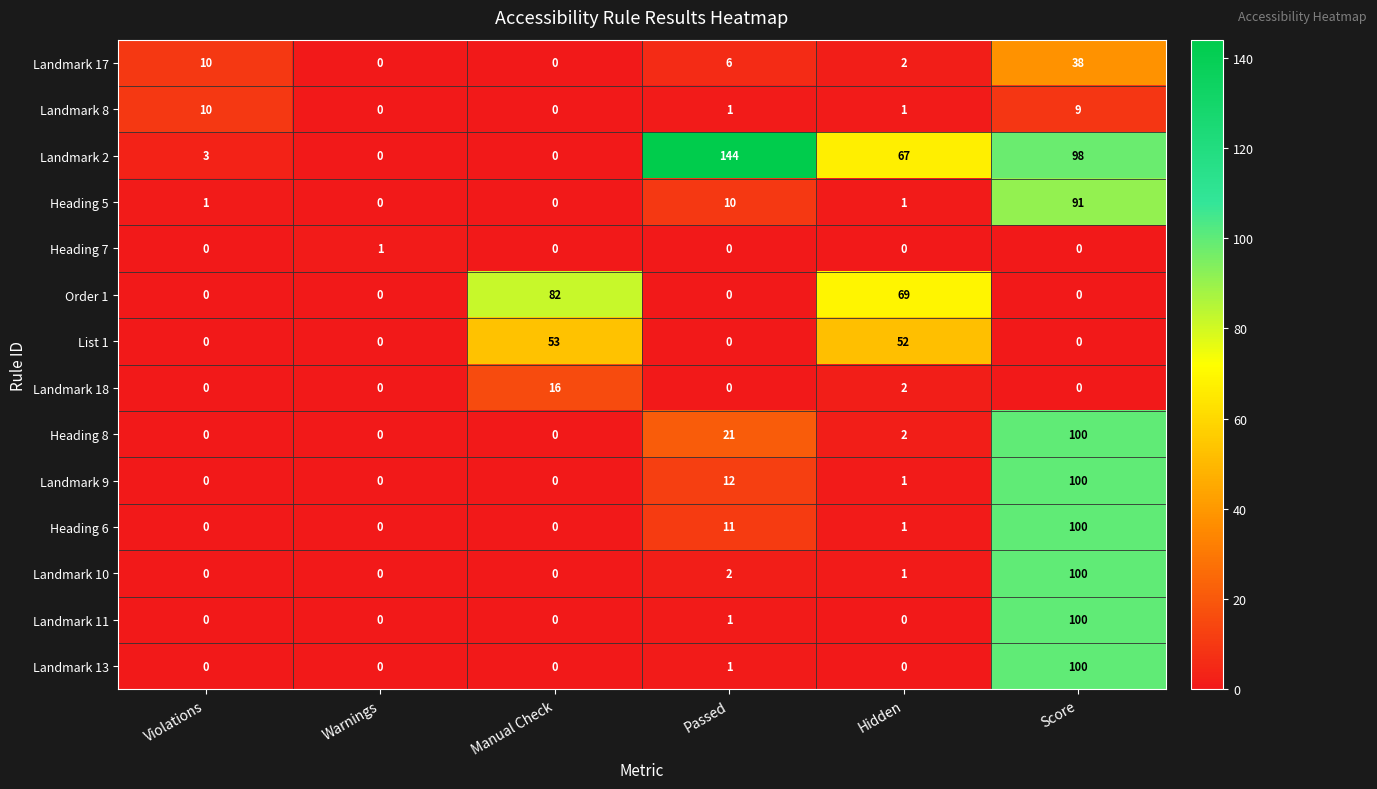

The value of Landmark 10 at Passed is 2. True or false?

True